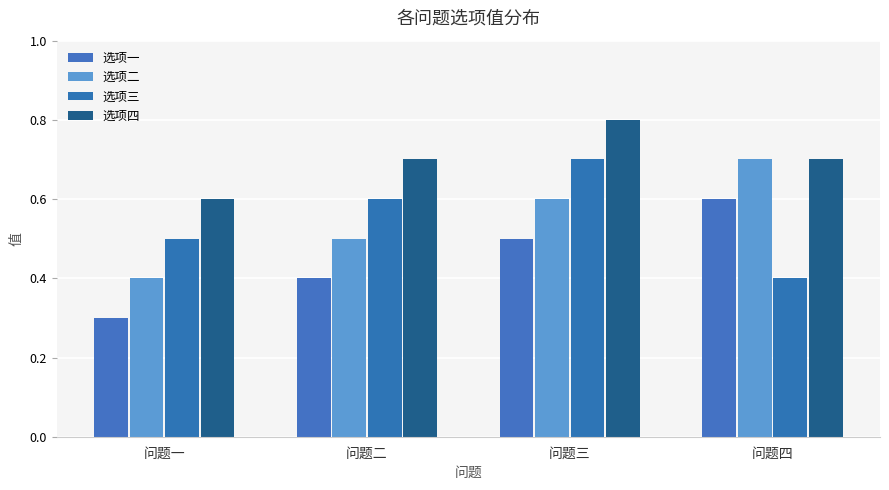

What position from the left is 问题二?

2